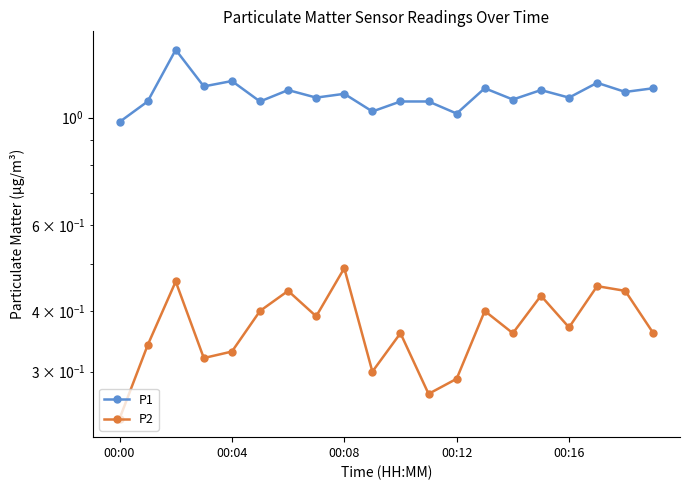

True or false: P1 and P2 intersect in this chart.

False